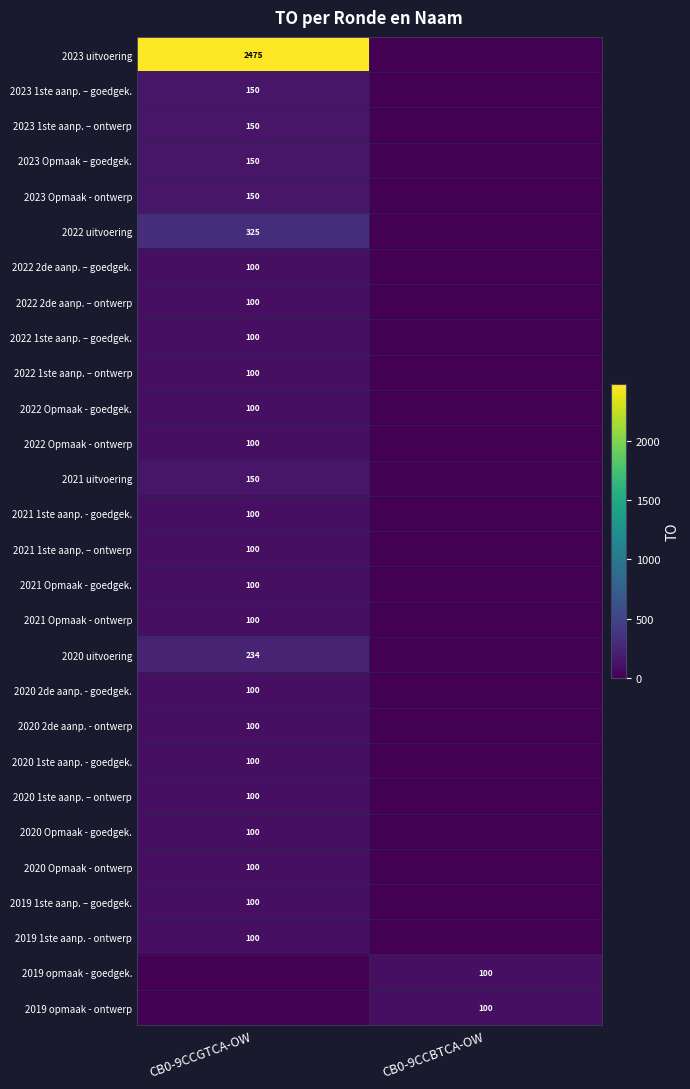

Is it true that 2023 1ste aanp. – goedgek. equals 224 at CB0-9CCGTCA-OW?

False